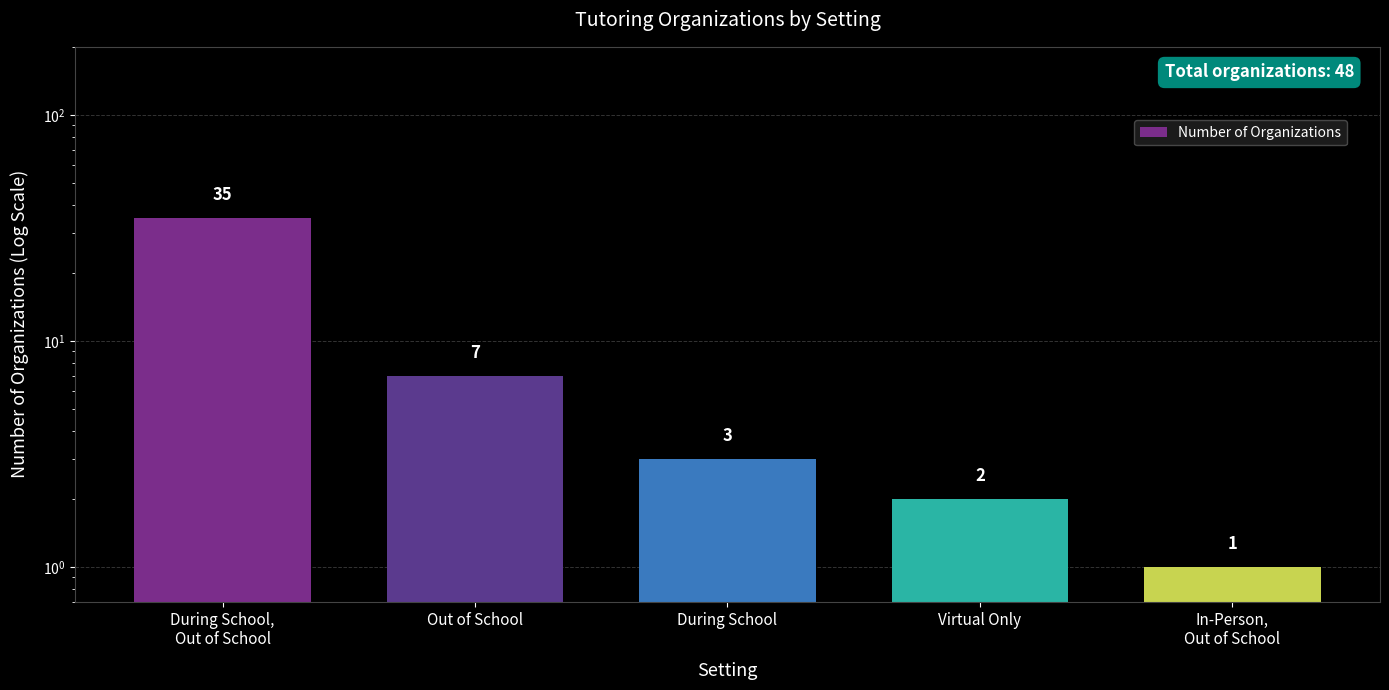

What position from the left is During School?

3